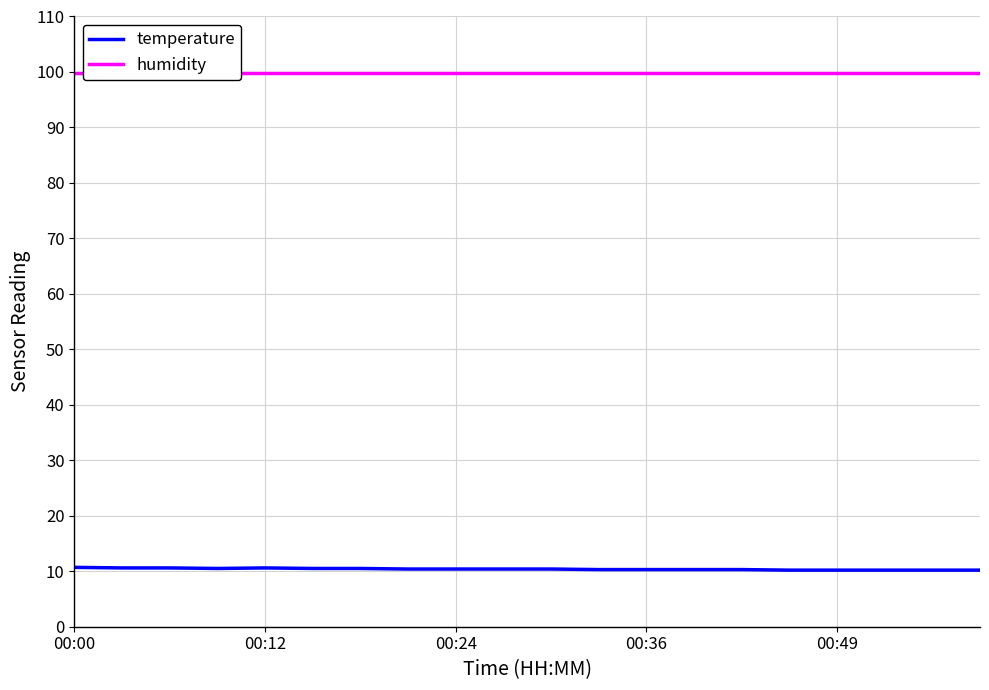

Reading right to left, list all the values displayed in this chart.

temperature: 10.2	10.2	10.2	10.2	10.2	10.3	10.3	10.3	10.3	10.4	10.4	10.4	10.4	10.5	10.5	10.6	10.5	10.6	10.6	10.7
humidity: 99.9	99.9	99.9	99.9	99.9	99.9	99.9	99.9	99.9	99.9	99.9	99.9	99.9	99.9	99.9	99.9	99.9	99.9	99.9	99.9